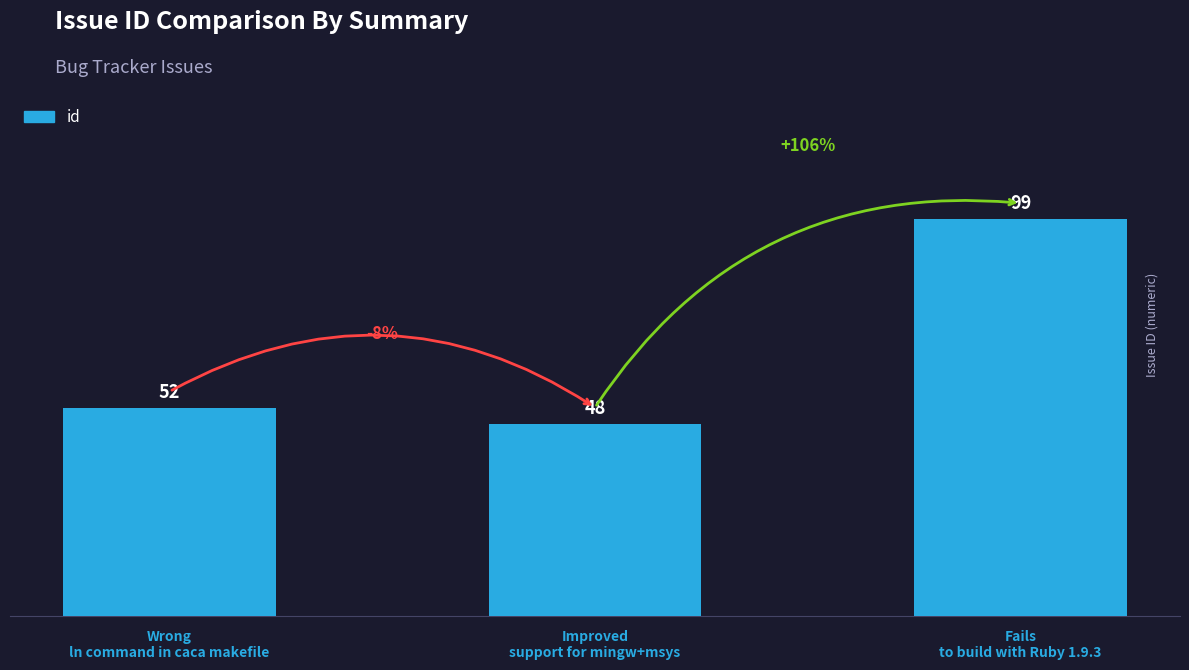

Reading left to right, extract all data points from this chart.

Wrong
ln command in caca makefile=52	Improved
support for mingw+msys=48	Fails
to build with Ruby 1.9.3=99